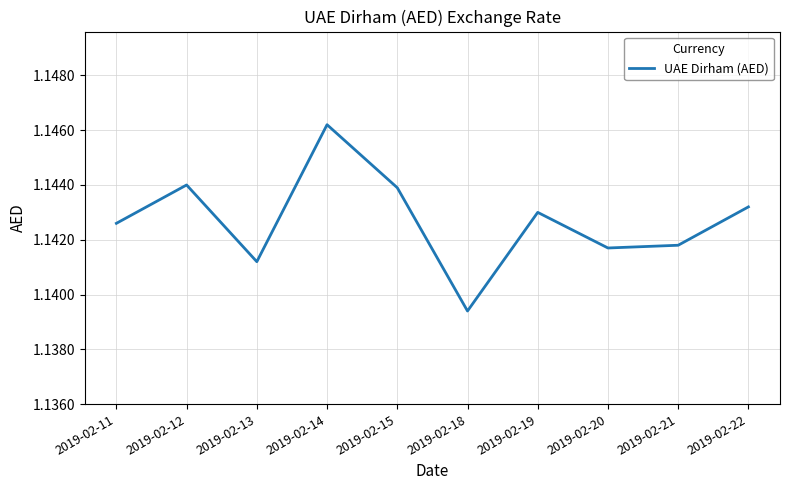

Is it true that the value at 2019-02-11 is 1.7?

False